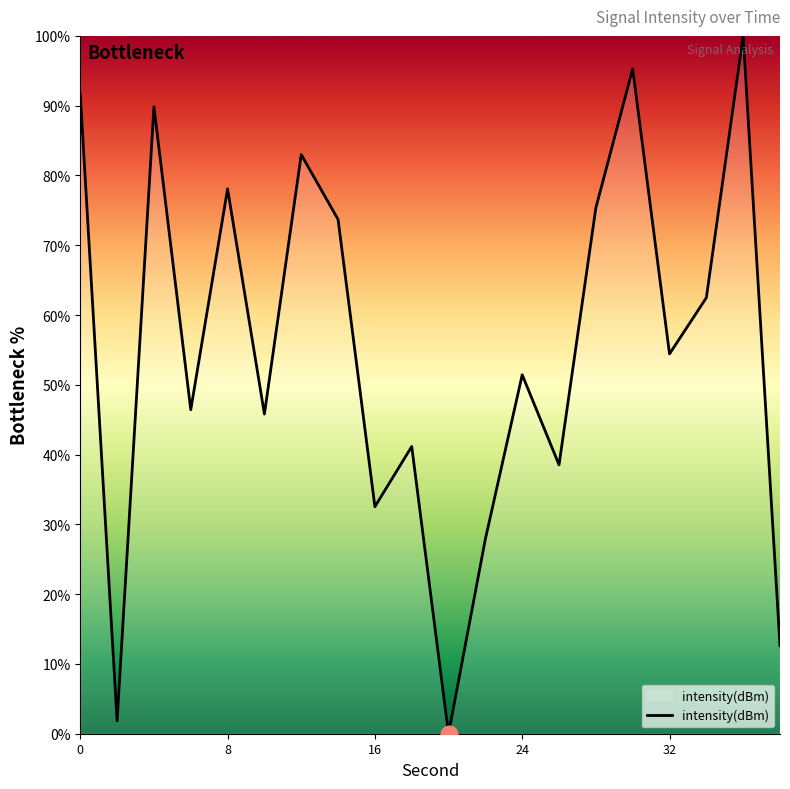

Count the number of values greater than 54.

10